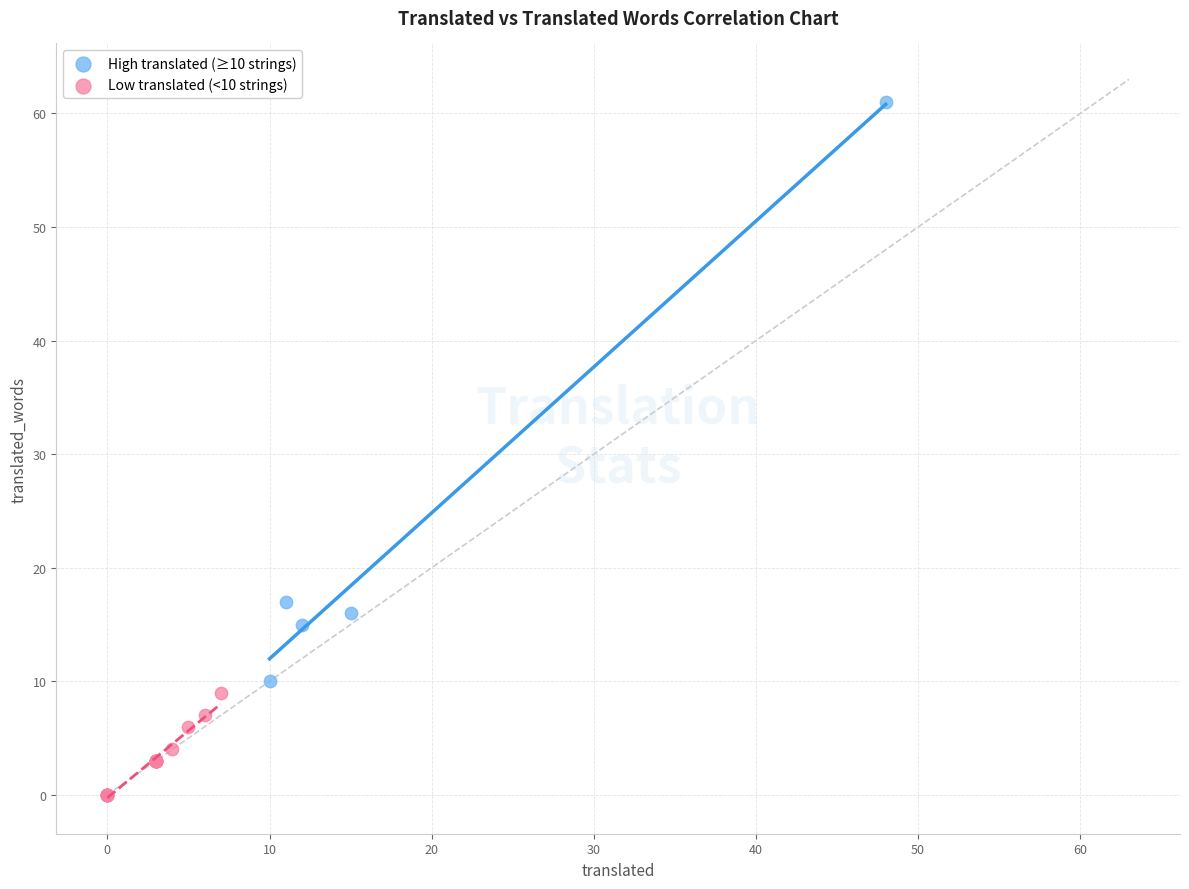

Which series reaches the maximum Y coordinate?

High translated (≥10 strings)